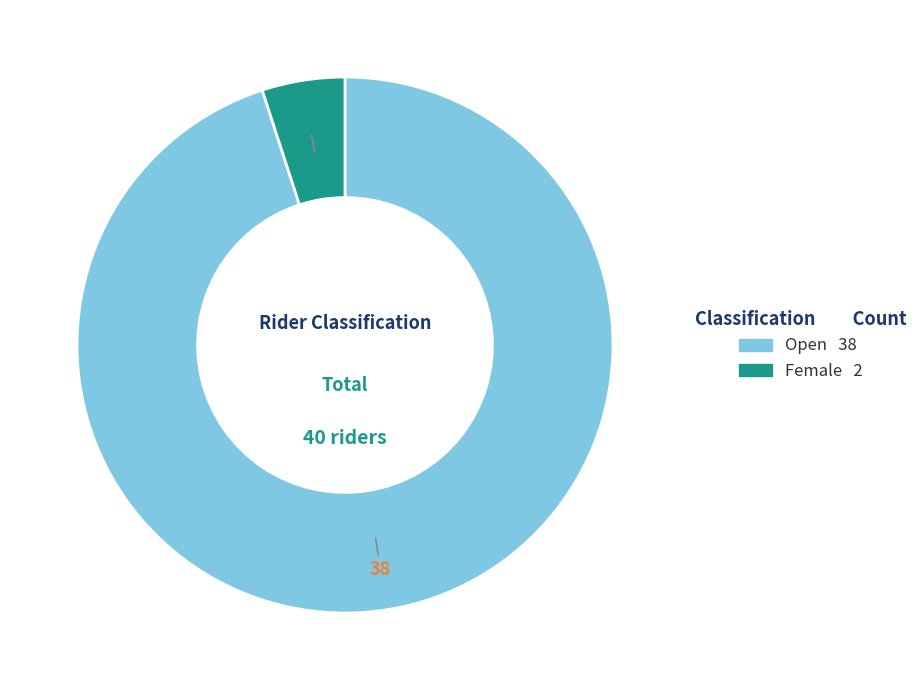

Which slice is the smallest?

Female